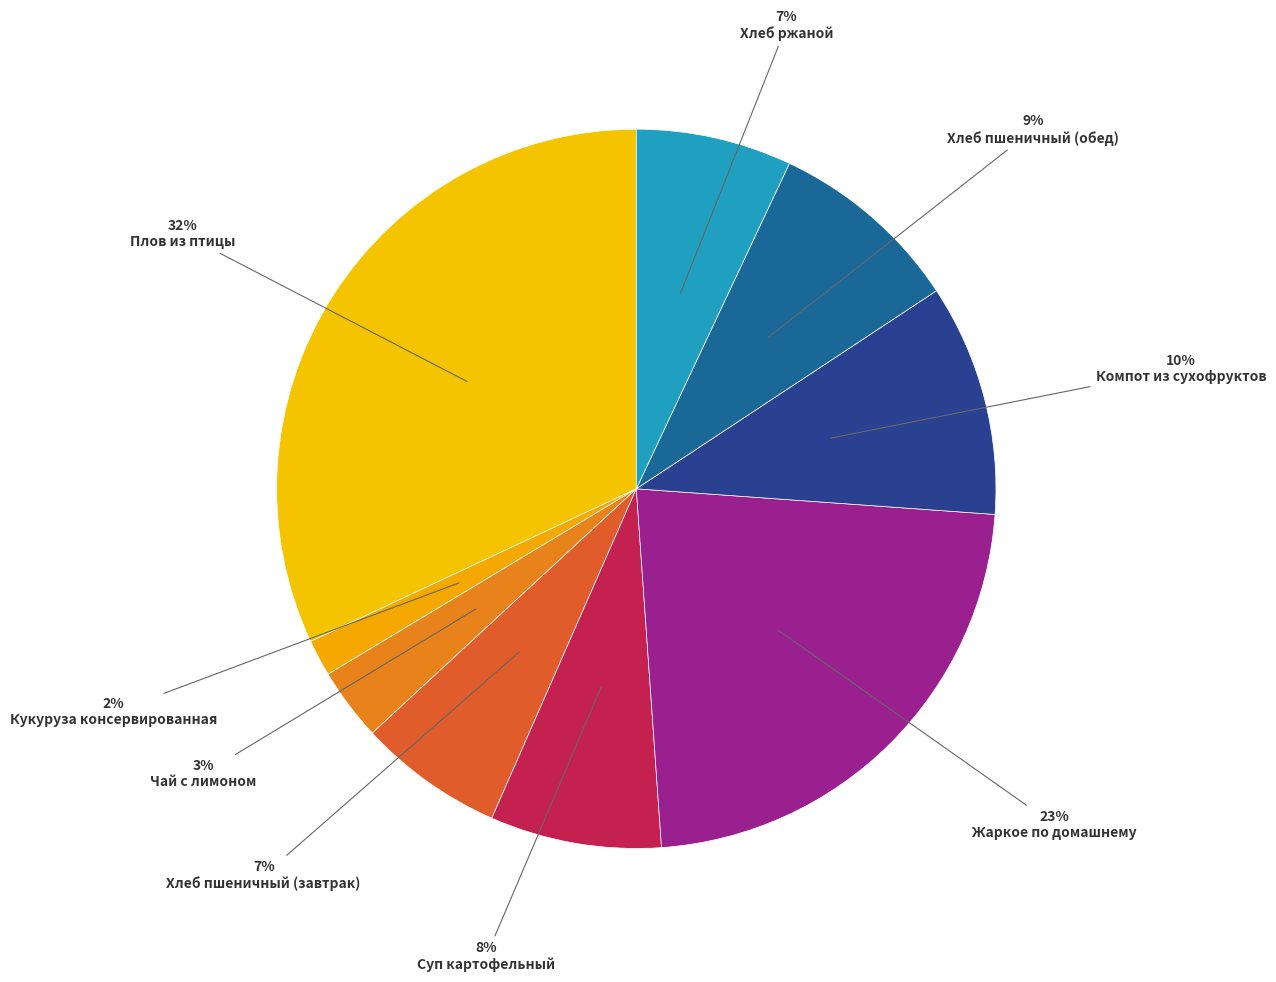

True or false: Хлеб пшеничный (завтрак) accounts for 1% of the total.

False